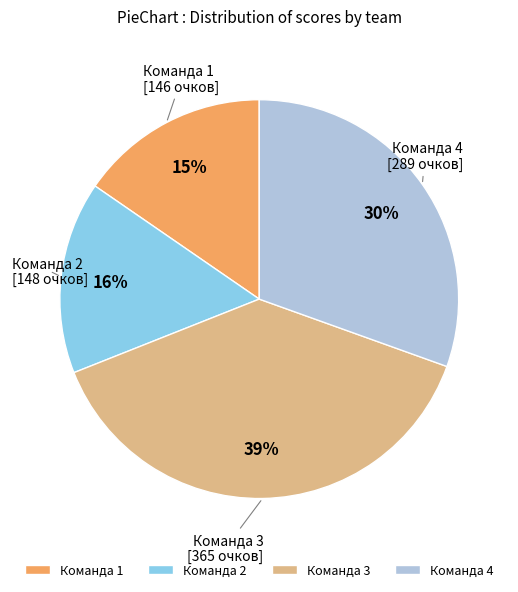

To the nearest percent, what is the combined percentage of Команда 2 and Команда 1?

31%